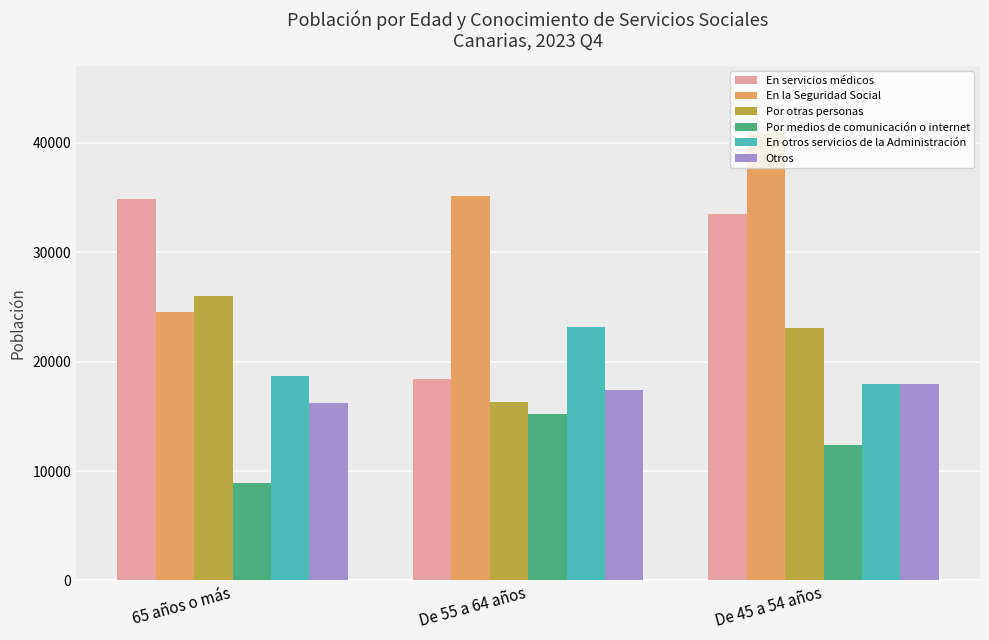

What is the value of the En la Seguridad Social bar at the 2nd from the left?

35182